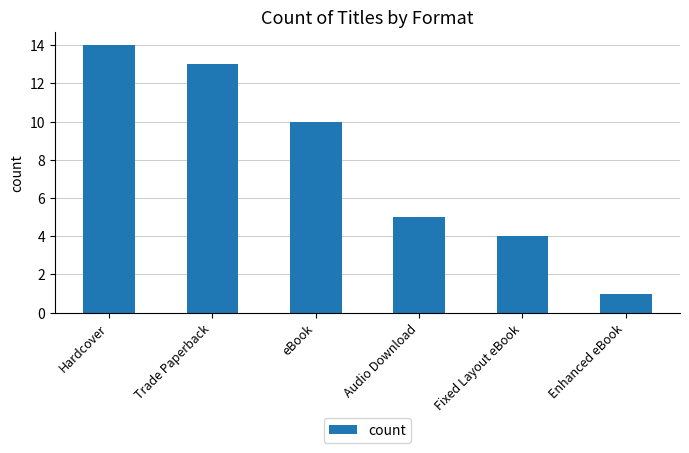

Reading left to right, transcribe all the data shown in this chart.

Hardcover=14	Trade Paperback=13	eBook=10	Audio Download=5	Fixed Layout eBook=4	Enhanced eBook=1